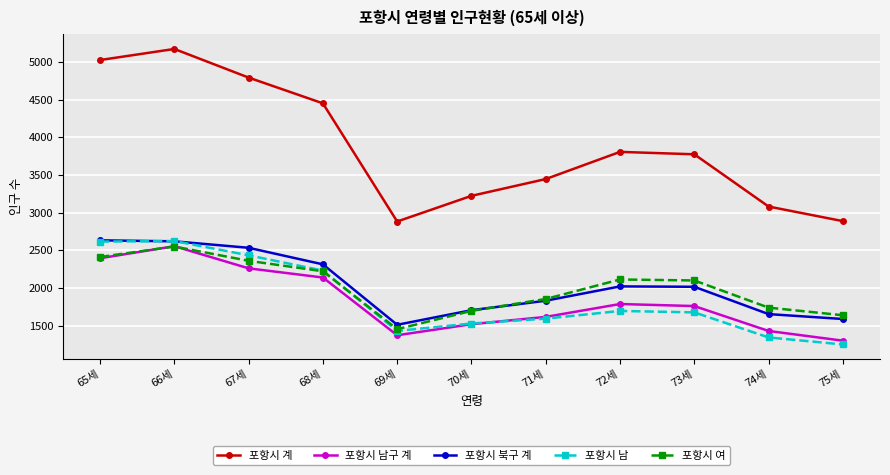

At which category is the sum across all series the highest?

66세